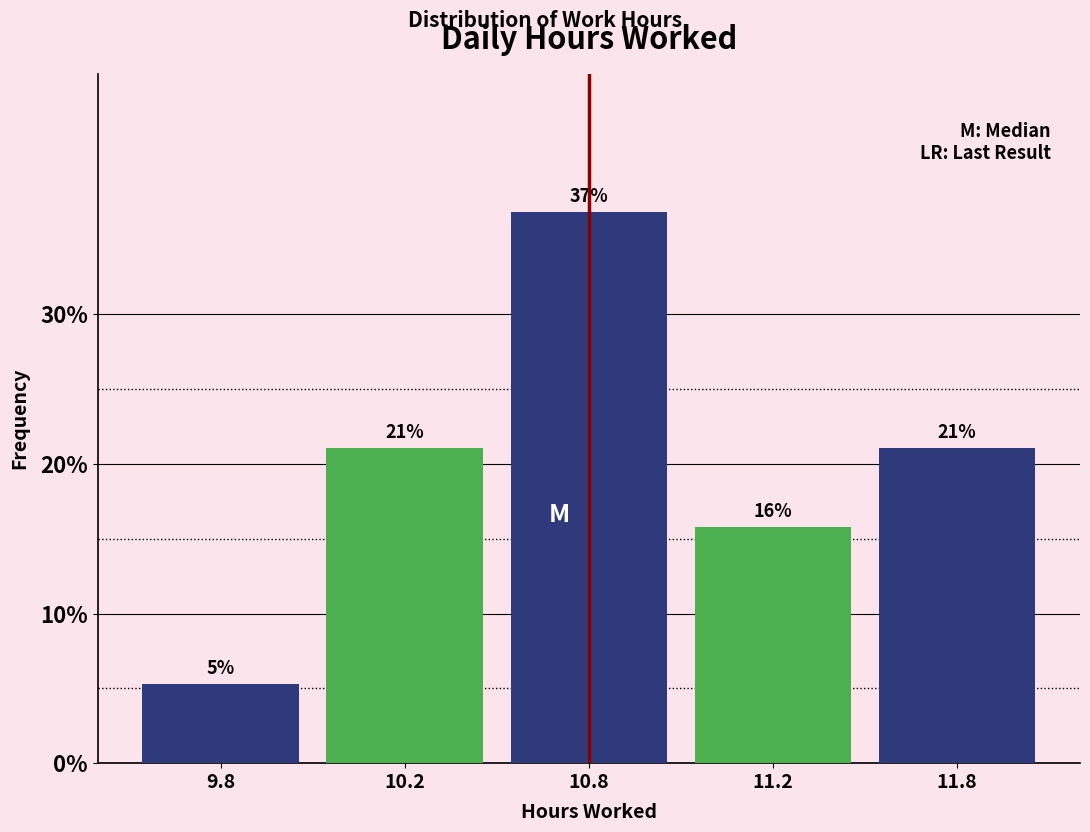

Which label corresponds to the smallest value in the chart?

9.8